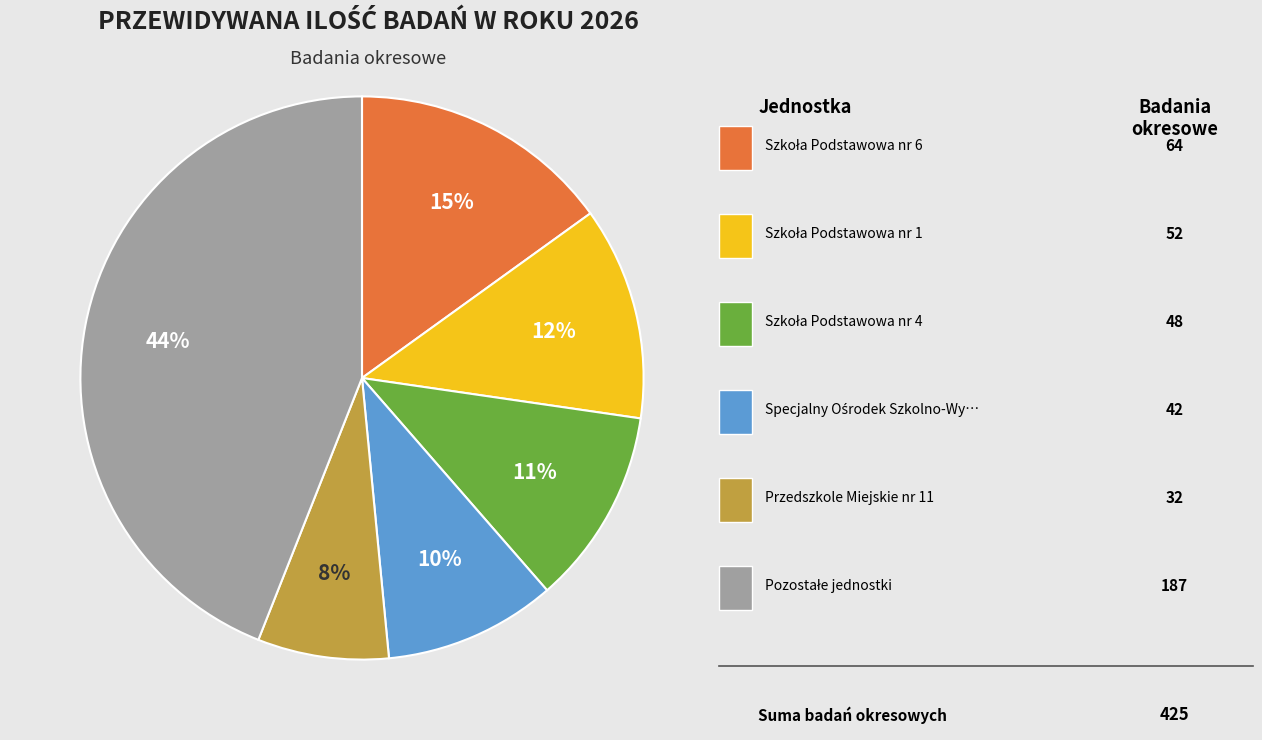

Is there a majority slice in this chart?

No